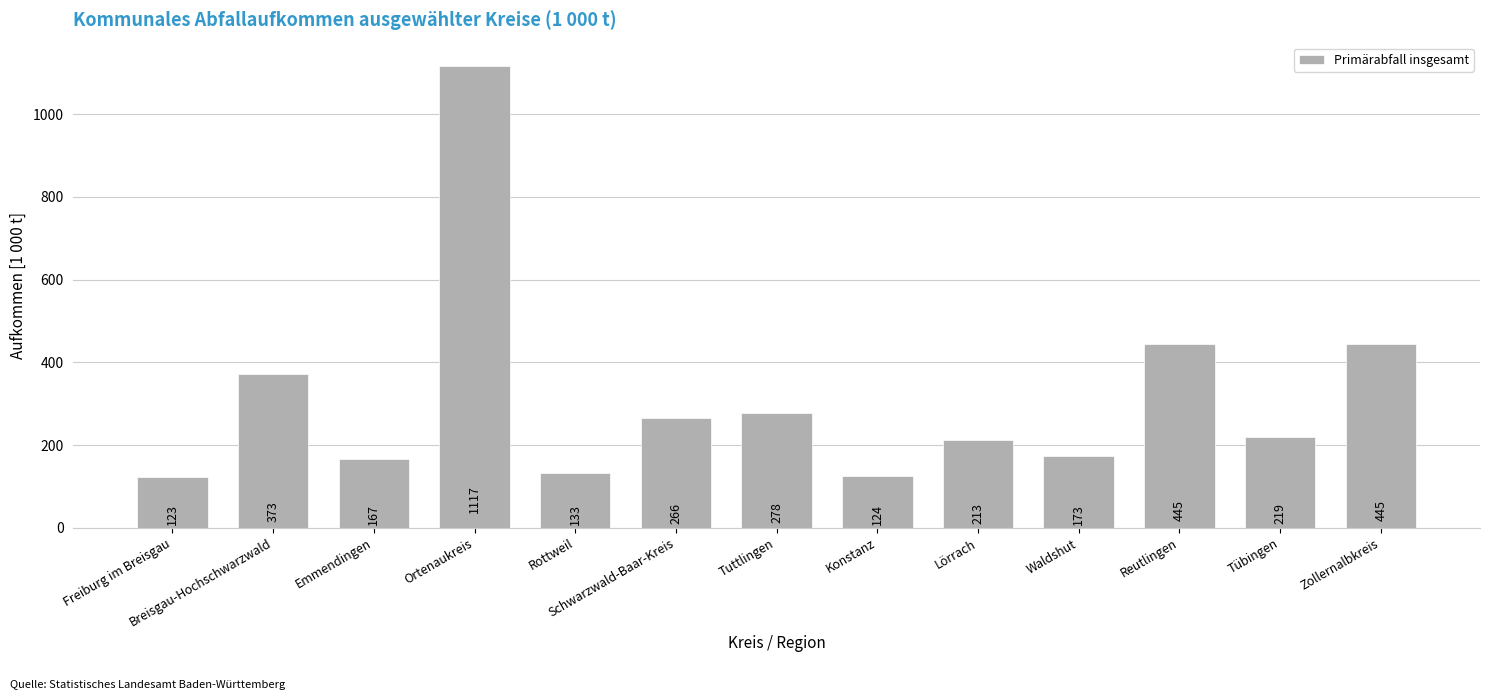

What is the ratio of the value at Ortenaukreis to the value at Breisgau-Hochschwarzwald?

3.0